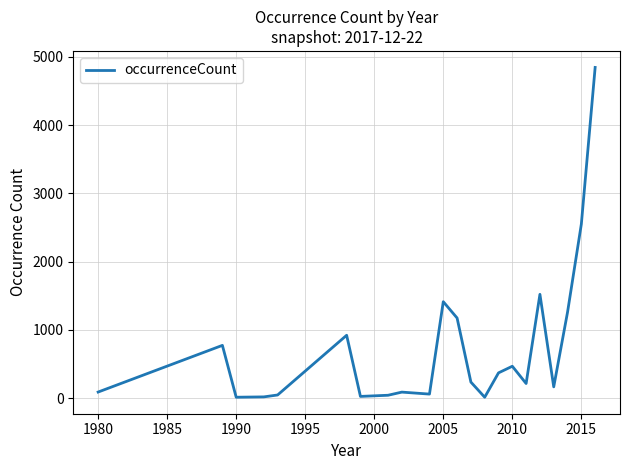

What is the difference between the maximum and minimum values?

4833